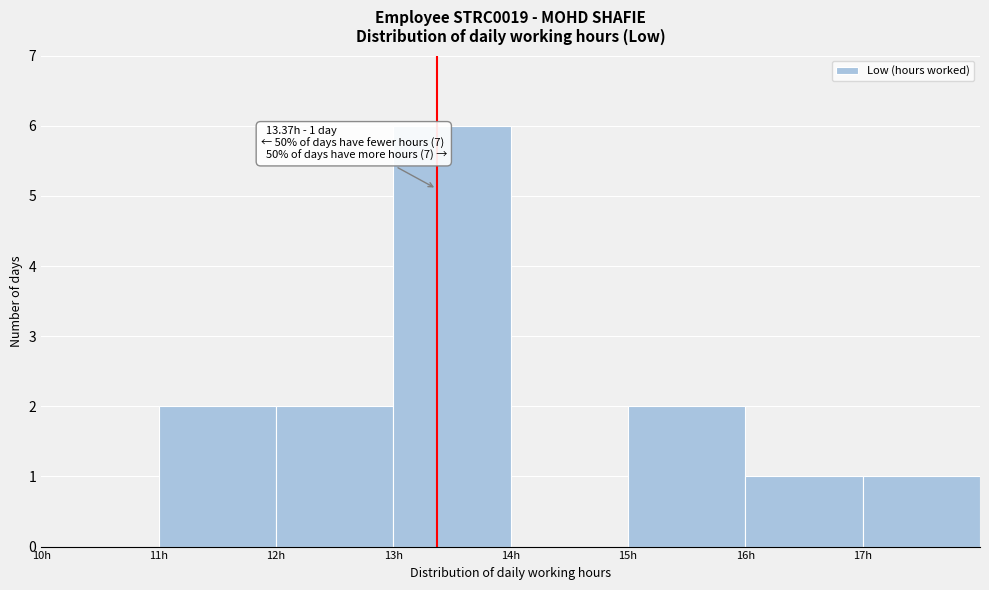

Over which range of the x-axis is the bar tallest?

13 to 14